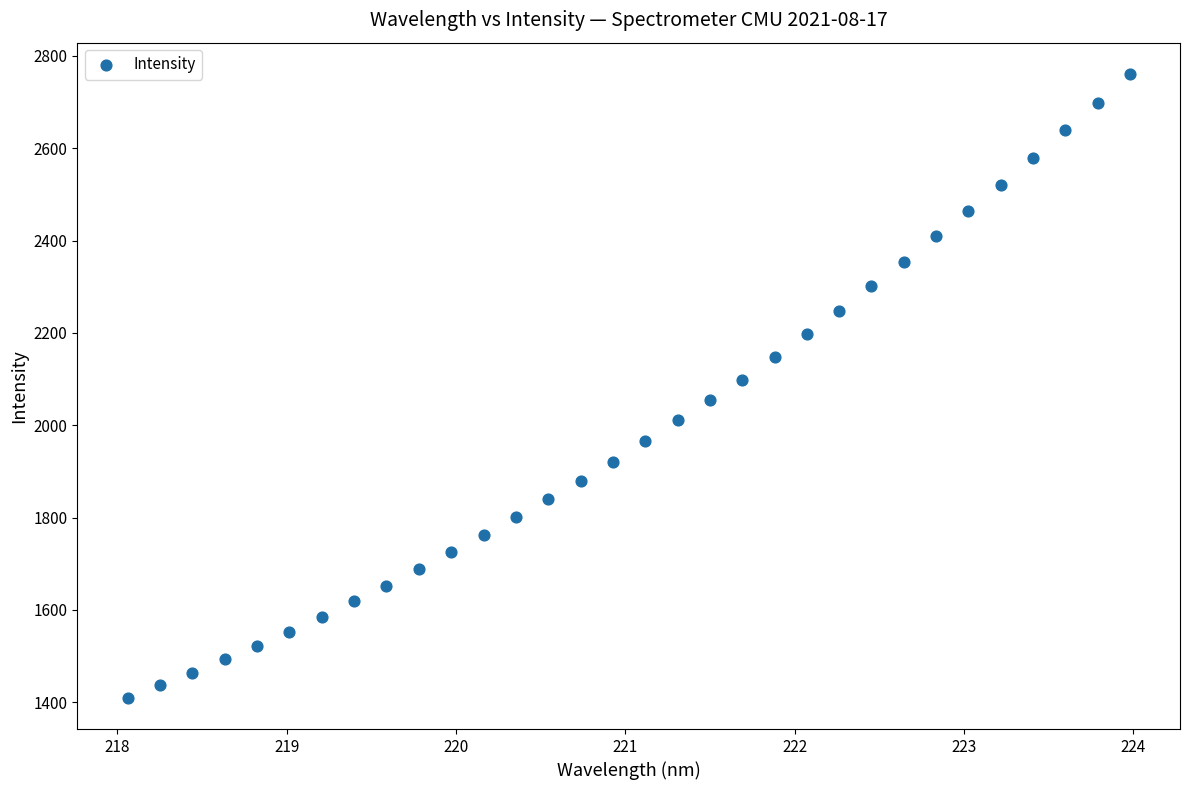

What is the range of X values (max minus min)?

5.9